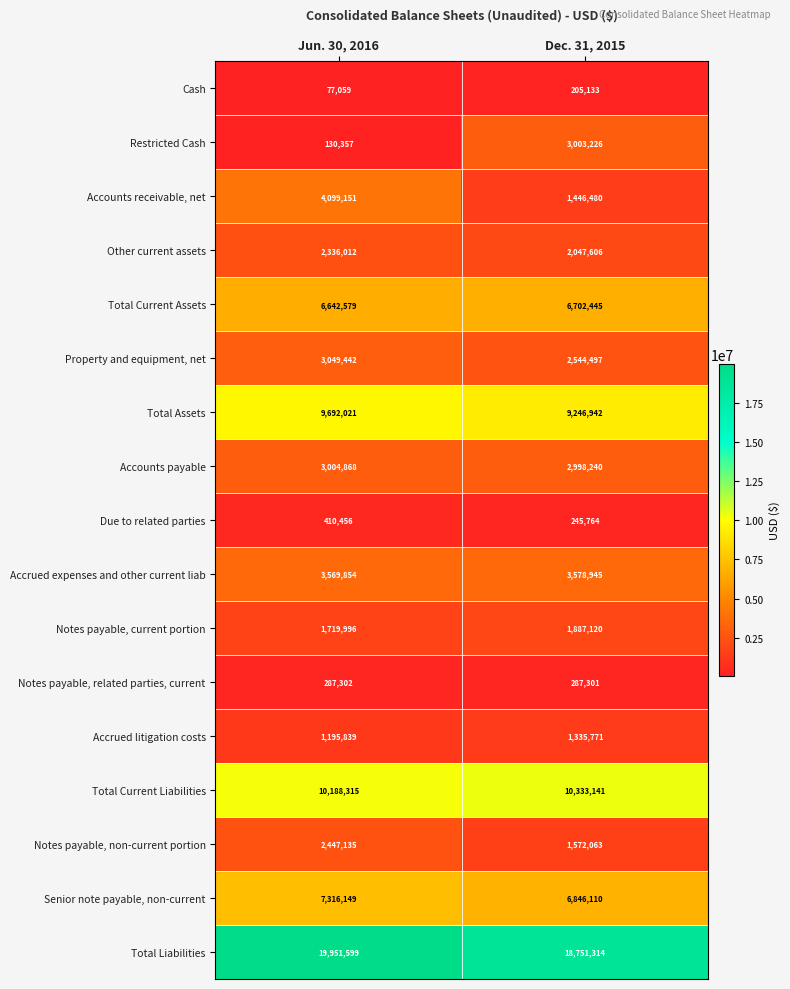

What is the difference between the highest and lowest values at Jun. 30, 2016?

19874540